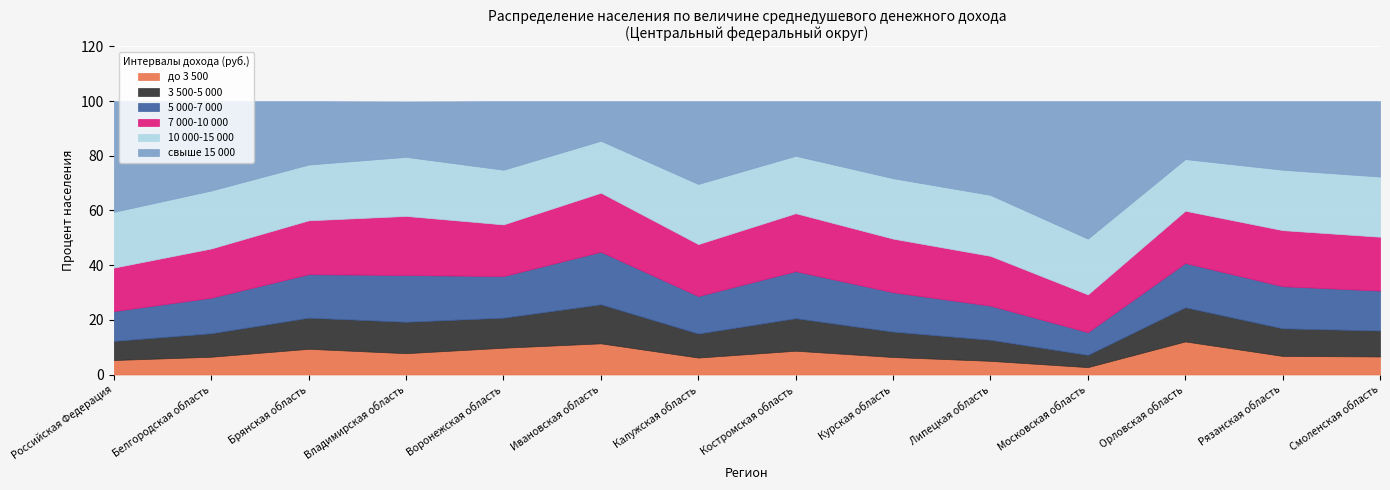

List the labels in order of до 3 500 value, largest first.

Орловская область, Ивановская область, Воронежская область, Брянская область, Костромская область, Владимирская область, Рязанская область, Смоленская область, Белгородская область, Курская область, Калужская область, Российская Федерация, Липецкая область, Московская область